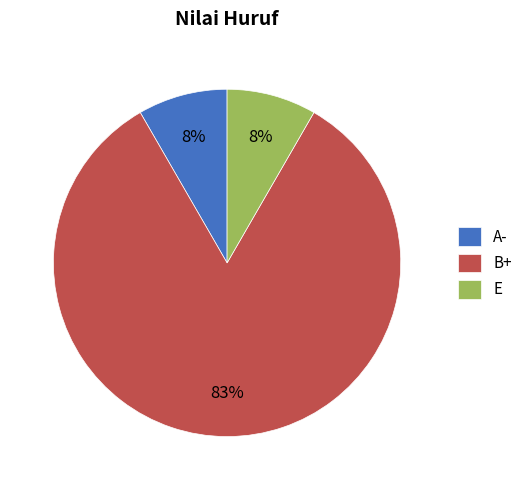

True or false: B+ accounts for 89% of the total.

False